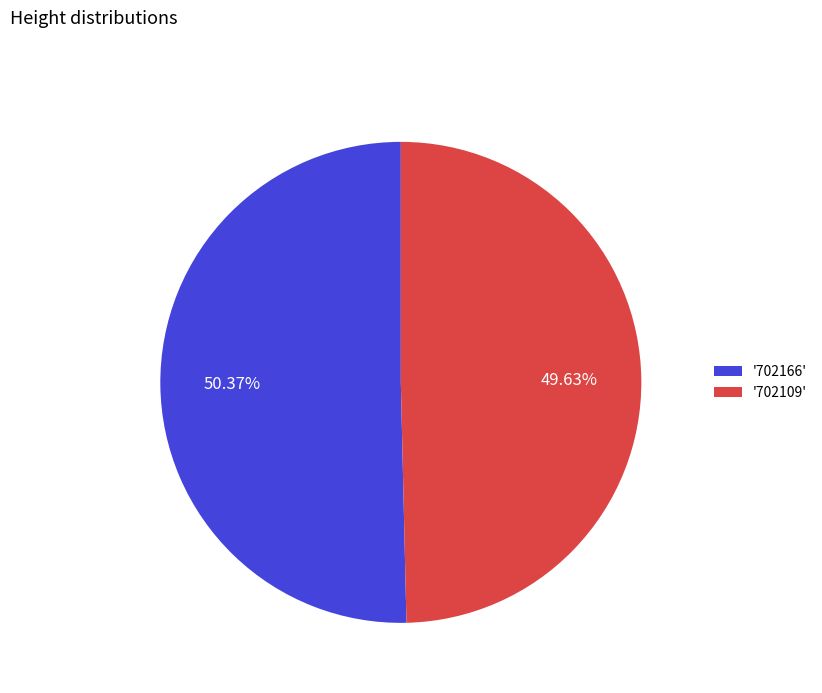

What is the ratio of the value at '702166' to the value at '702109'?

1.0